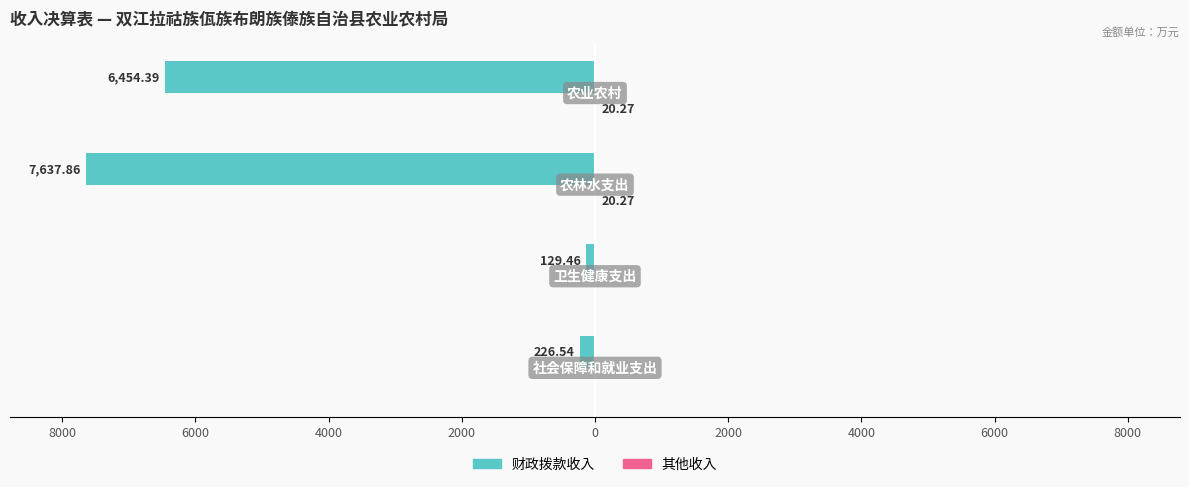

How many values in the 其他收入 series are below 20?

2